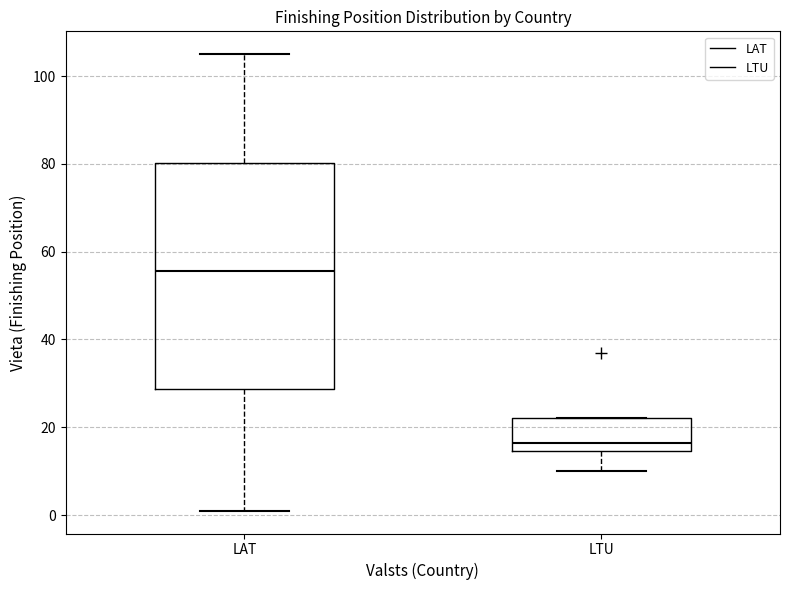

Where is the lower edge of the box for LTU on the y-axis? The values are not printed on the chart, so give them approximately, as read against the axis.

14